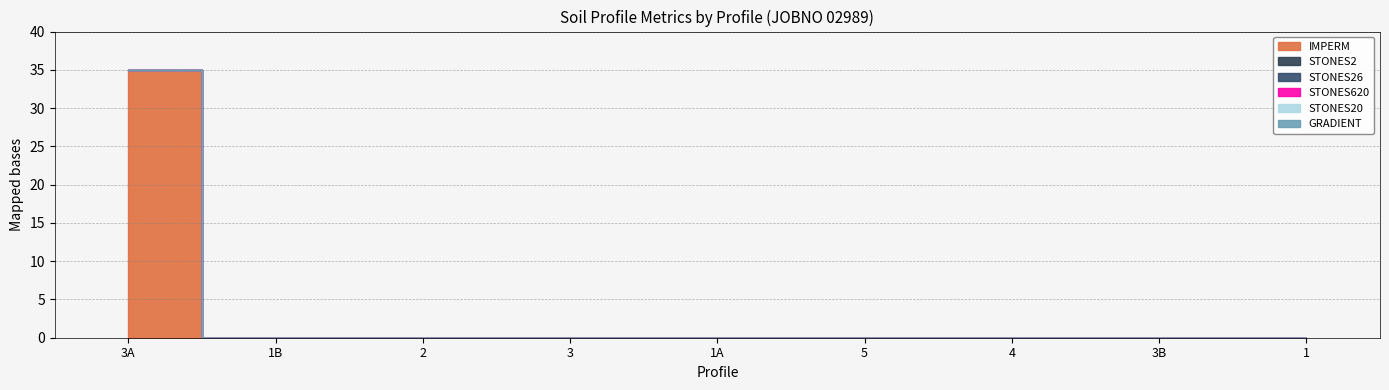

Which series has the largest total across all categories?

IMPERM